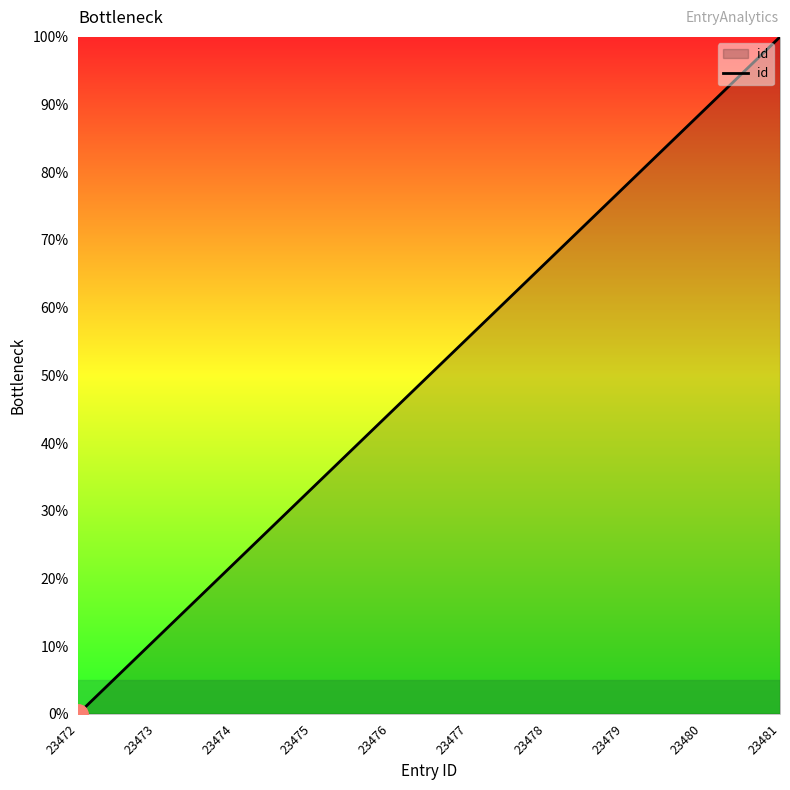

What is the greatest value displayed?

100.0